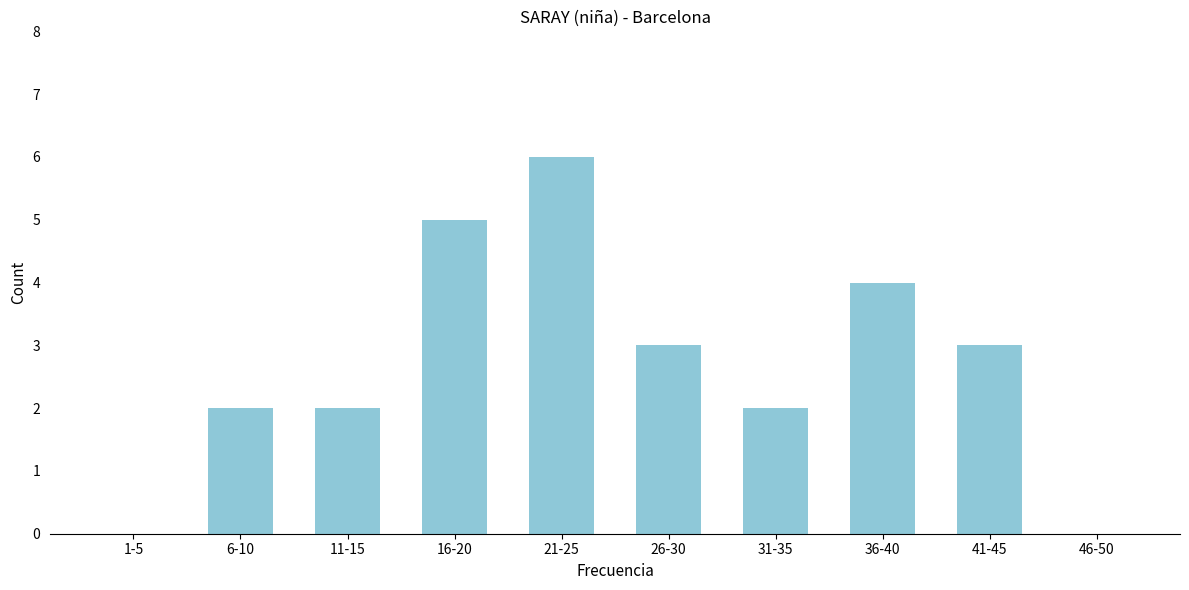

Reading left to right, what are all the values shown in this chart?

1-5=0	6-10=2	11-15=2	16-20=5	21-25=6	26-30=3	31-35=2	36-40=4	41-45=3	46-50=0